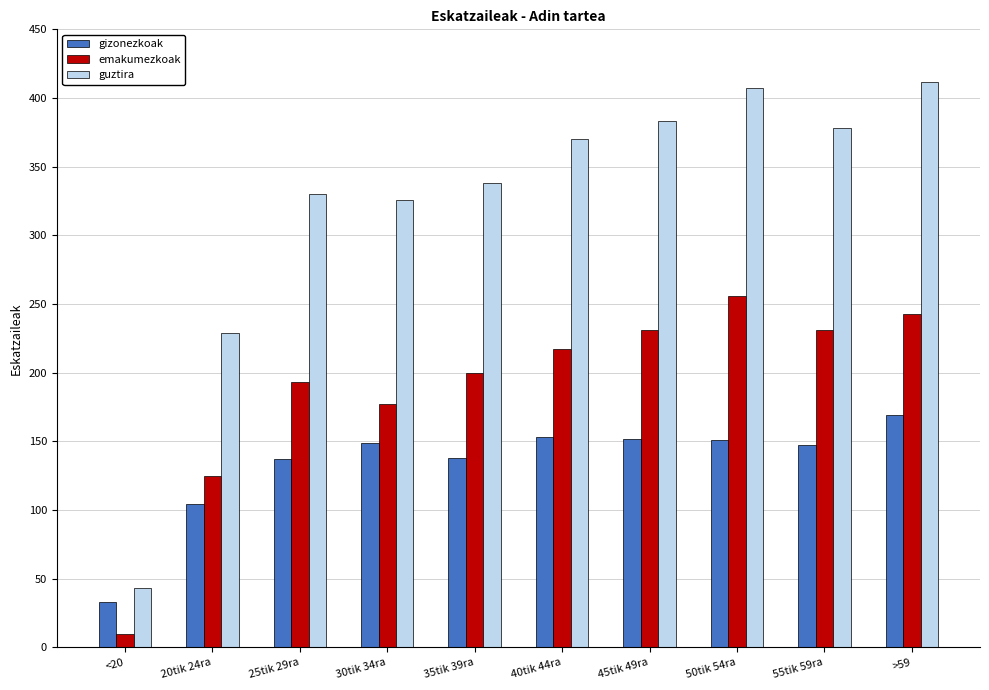

Which series has the largest total across all categories?

guztira